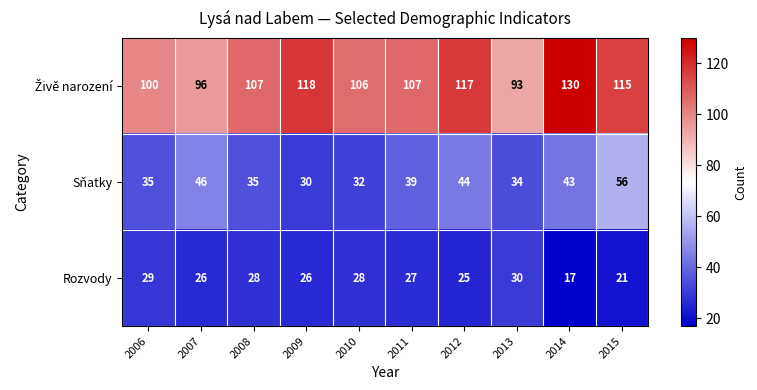

Which category has the lowest value in the Sňatky series?

2009